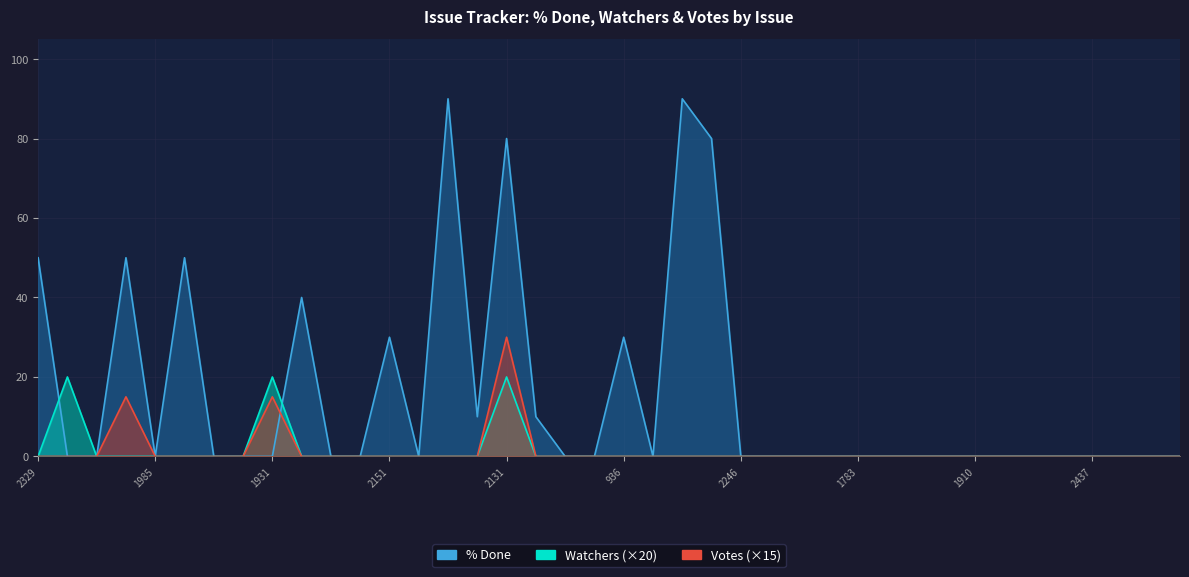

Rank the series at 2295 from highest to lowest value.

% Done, Watchers, Votes